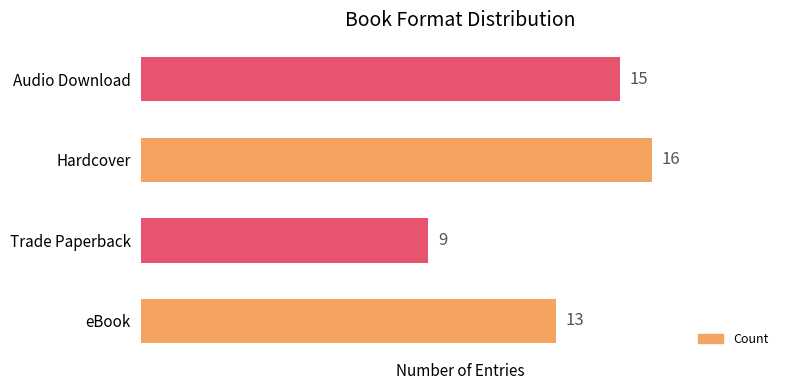

Reading top to bottom, transcribe all the data shown in this chart.

Audio Download=15	Hardcover=16	Trade Paperback=9	eBook=13